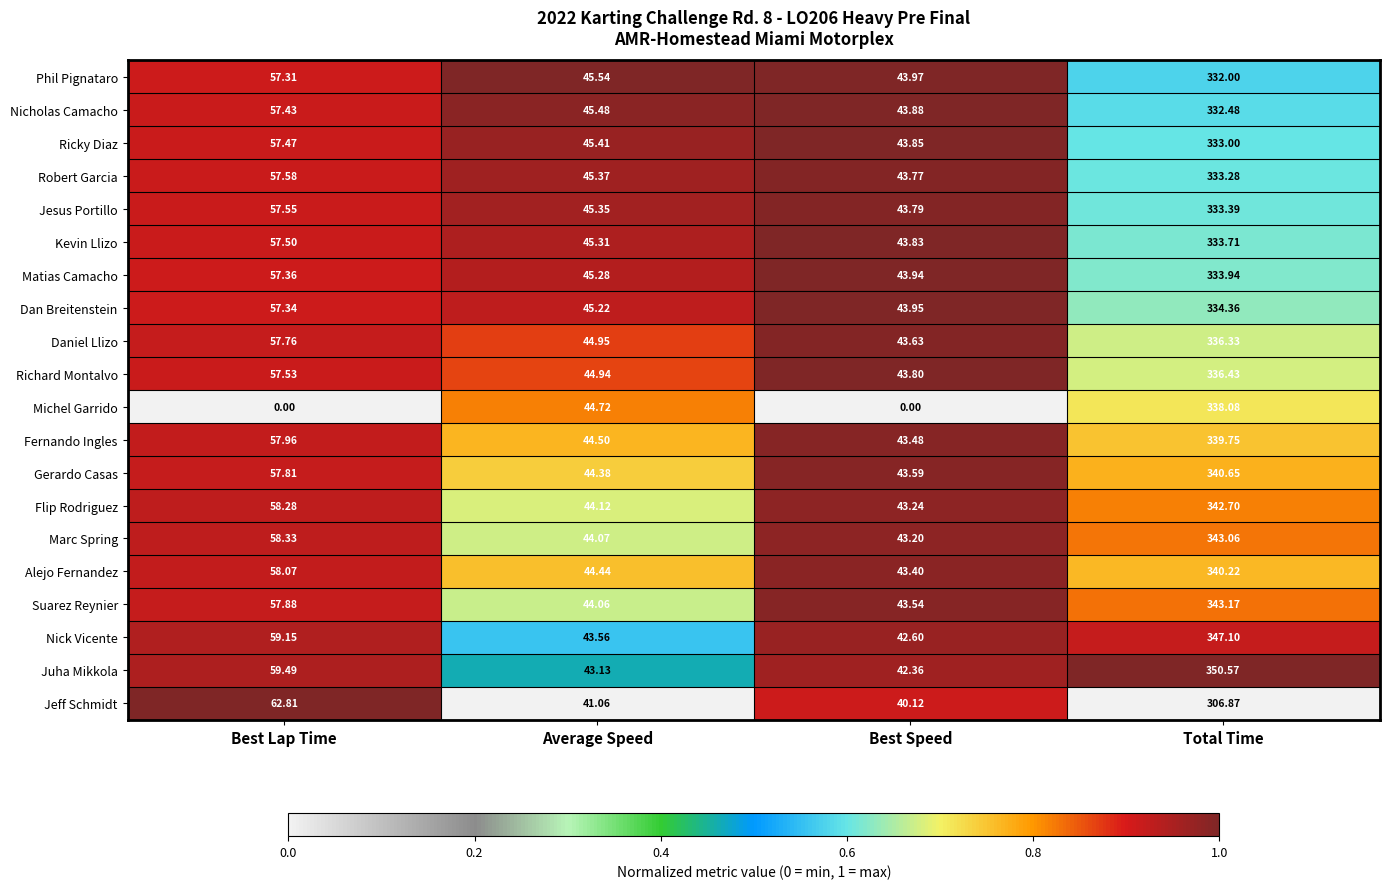

List the labels in order of Richard Montalvo value, largest first.

Total Time, Best Lap Time, Average Speed, Best Speed